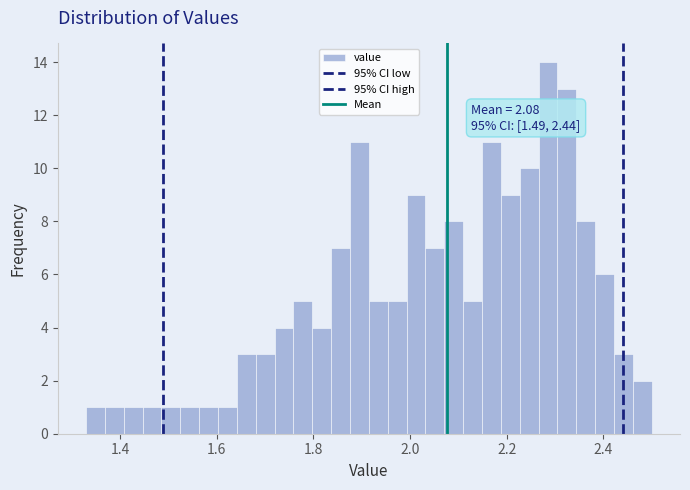

Around what value on the x-axis is the tallest bar? Give the approximate position of its centre, as read against the axis.

2.28